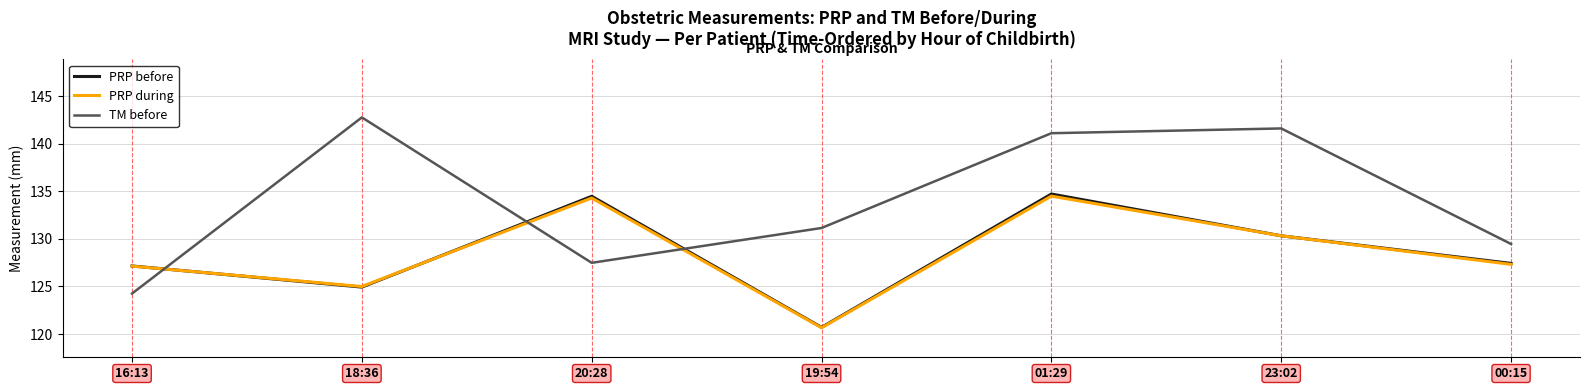

At which label does TM before first exceed 131?

18:36